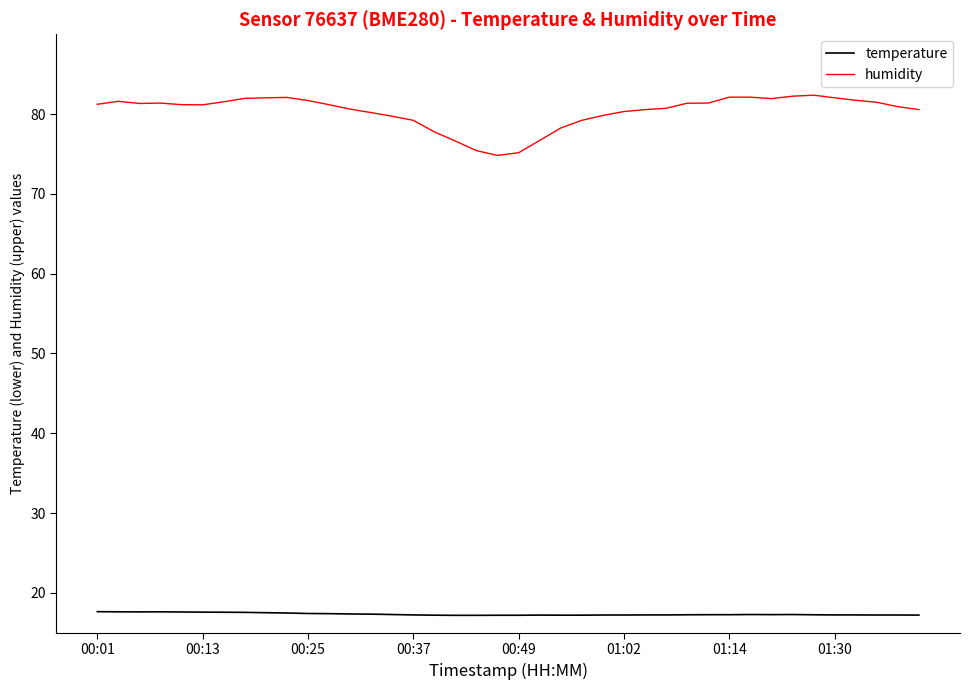

Rank the series by their maximum value, from lowest to highest.

temperature, humidity